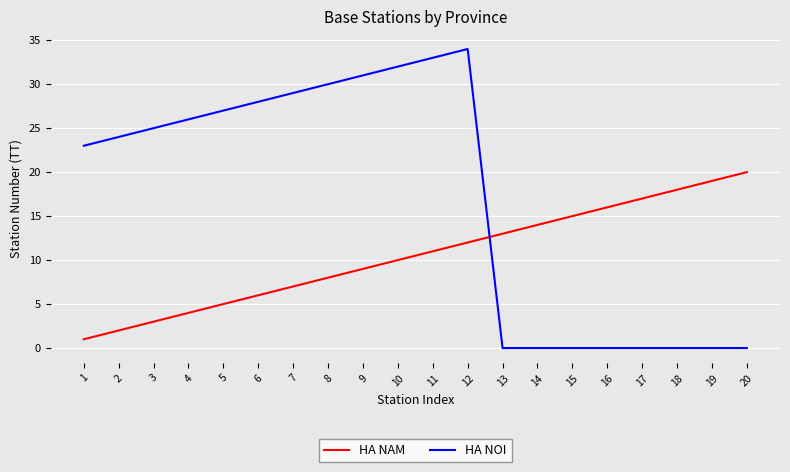

How many distinct data groups are displayed?

2